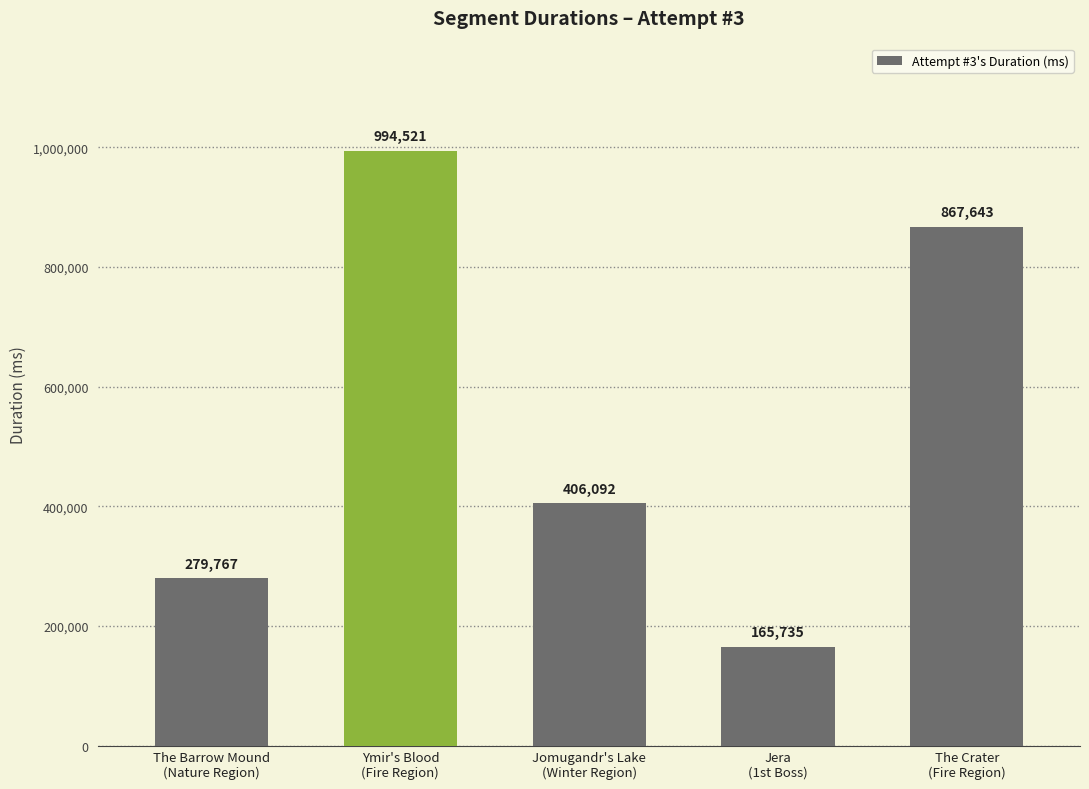

How many bars are there in total?

5